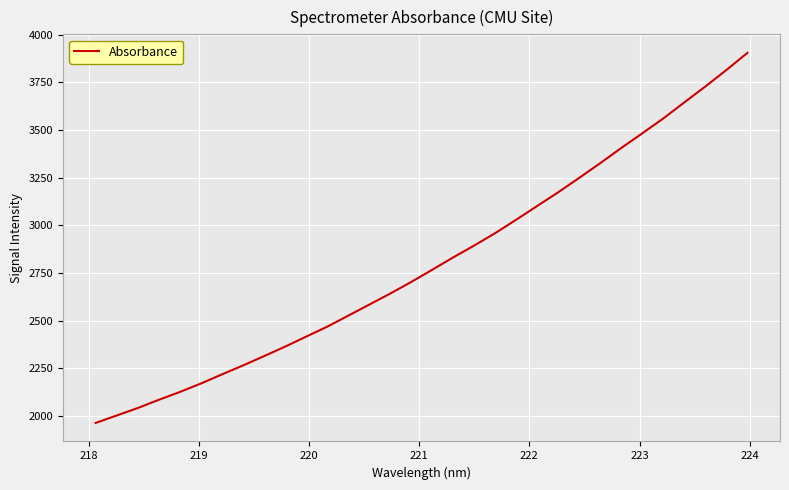

What is the difference between the maximum and minimum values?

1941.0